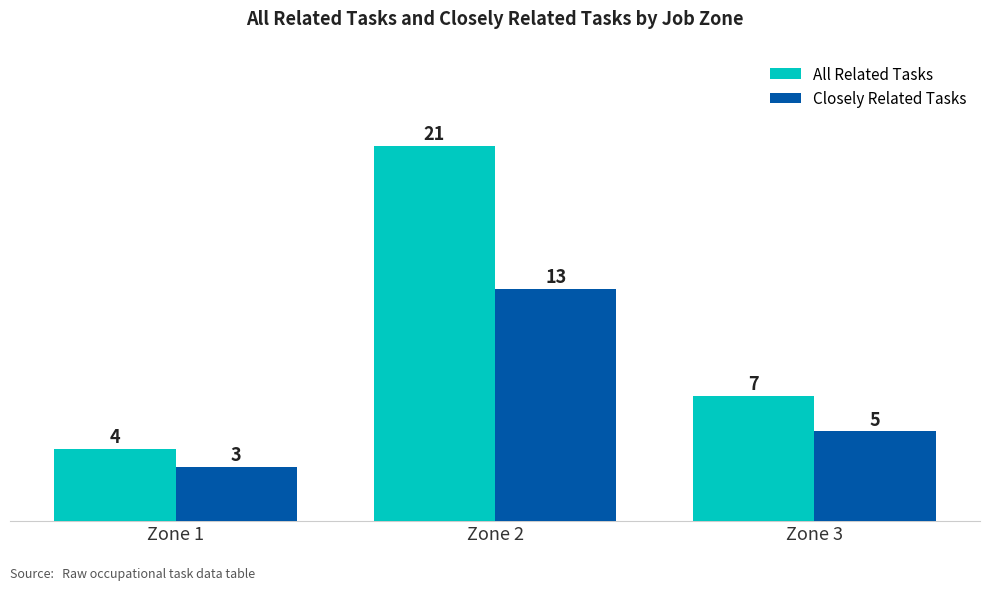

What is the sum of the All Related Tasks values at Zone 3 and Zone 1?

11